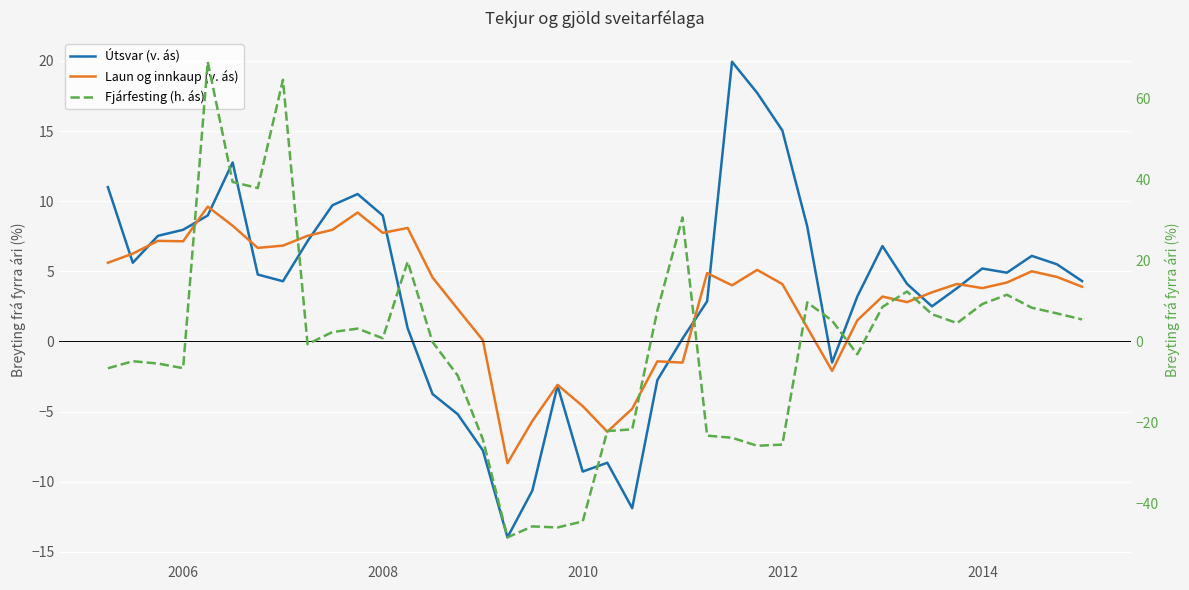

What is the average value of the Laun og innkaup (v. ás) series?

3.1